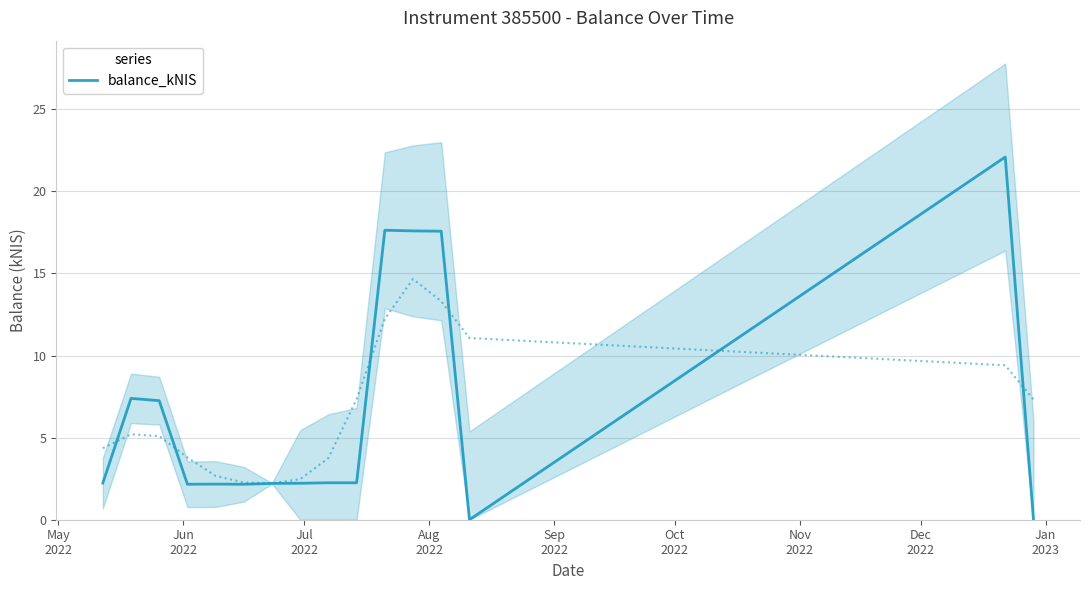

How many values are above zero?

14